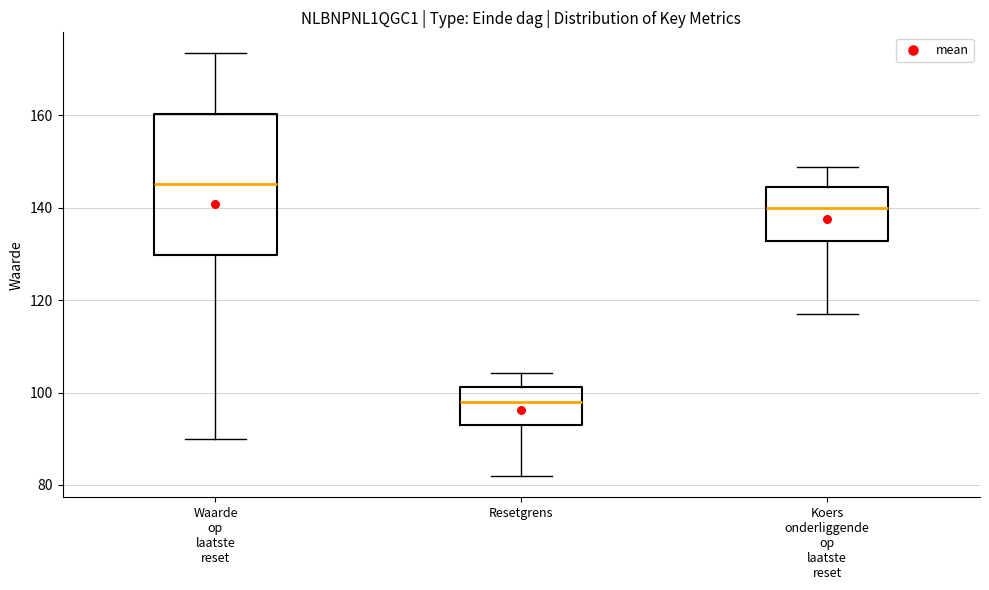

Reading left to right, read every box against the y-axis: the position of its median line, the range the box covers, and the ends of its whiskers. The values are not printed on the chart, so give them approximately, as read against the axis.

Waarde op laatste reset: median 146, box 130 to 160, whiskers 90 to 174
Resetgrens: median 98, box 92 to 102, whiskers 82 to 104
Koers onderliggende op laatste reset: median 140, box 132 to 144, whiskers 118 to 148